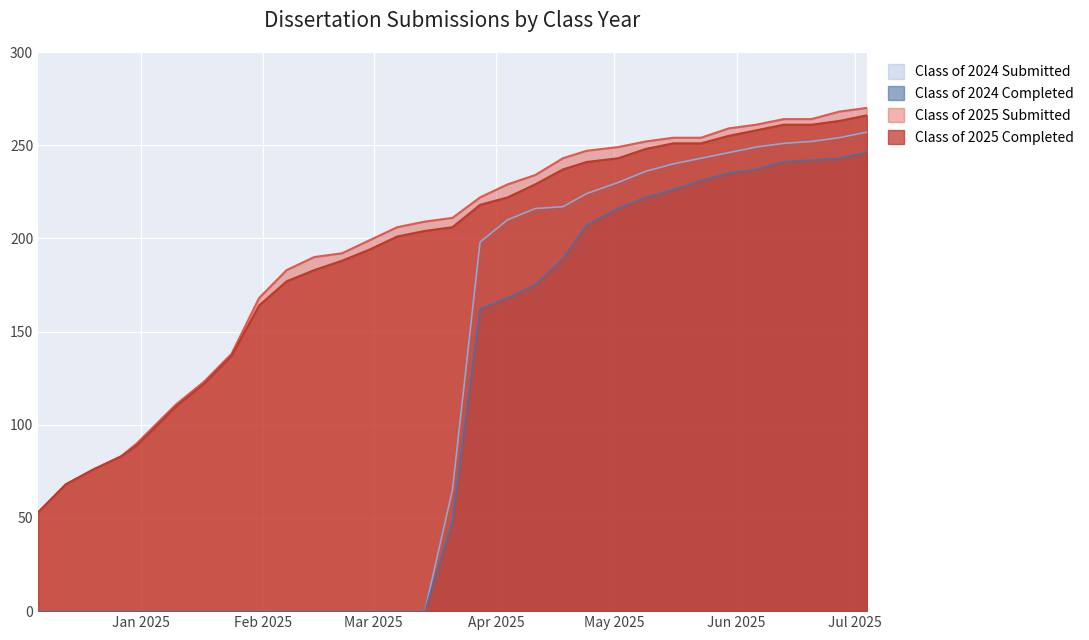

Reading right to left, list all the values displayed in this chart.

Class of 2025 Submitted: 270	268	264	264	261	259	254	254	252	249	247	243	234	229	222	211	209	206	199	192	190	183	168	138	123	111	90	83	76	68	53
Class of 2025 Completed: 266	263	261	261	258	255	251	251	248	243	241	237	229	222	218	206	204	201	194	188	183	177	164	137	122	110	89	83	76	68	53
Class of 2024 Submitted: 257	254	252	251	249	246	243	240	236	230	224	217	216	210	198	65	0	0	0	0	0	0	0	0	0	0	0	0	0	0	0
Class of 2024 Completed: 246	243	242	241	237	235	231	226	222	216	207	189	175	168	162	48	0	0	0	0	0	0	0	0	0	0	0	0	0	0	0